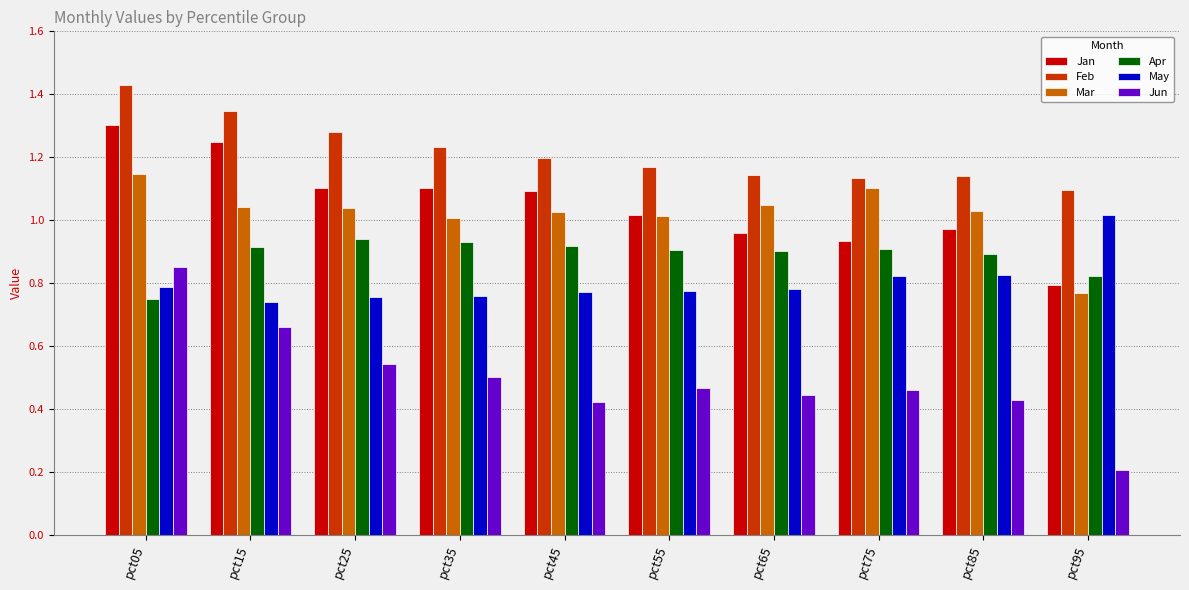

What is the difference between the Jan values at pct95 and pct45?

0.3